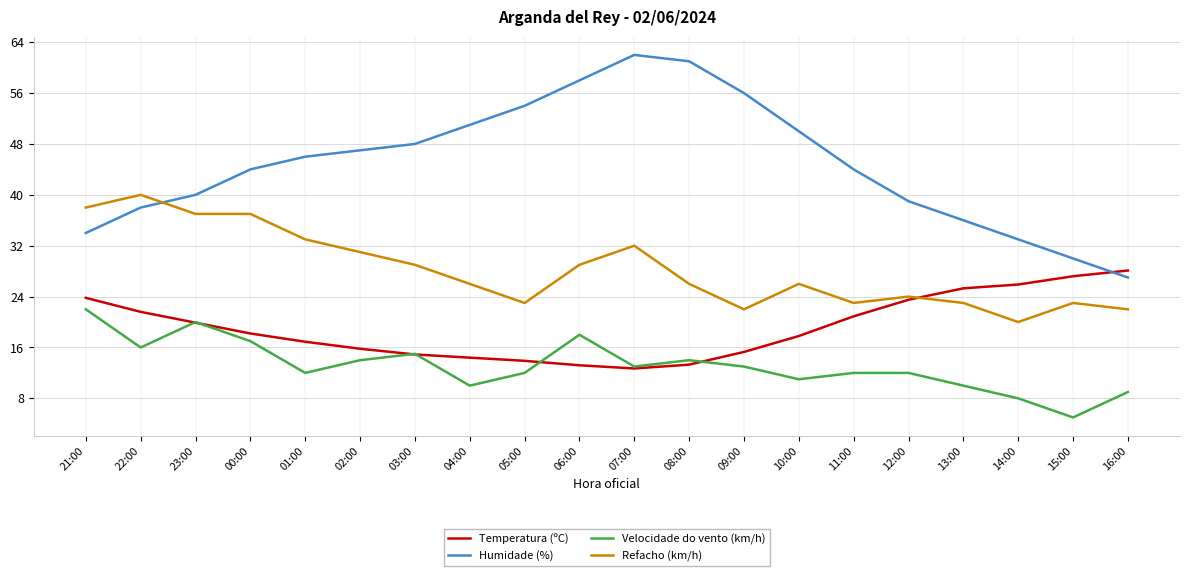

At which category does the chart reach its peak across all series?

07:00